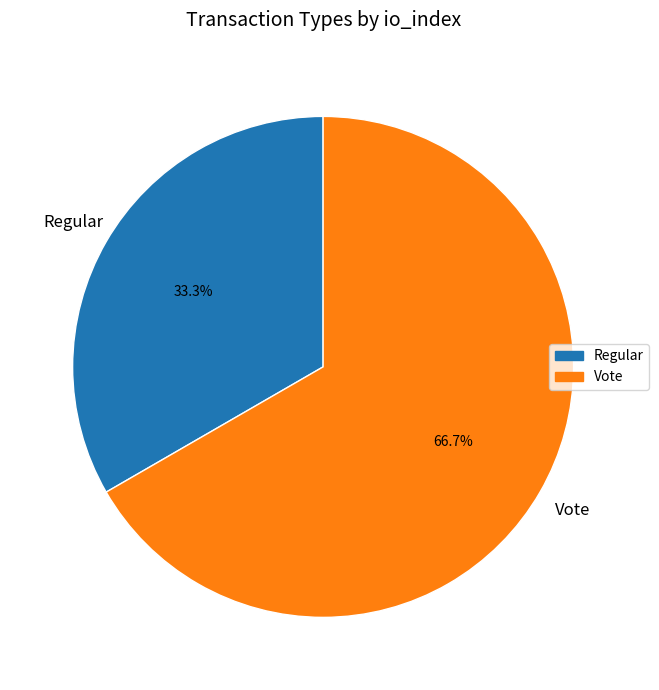

The Vote slice represents 67% of the pie. True or false?

True